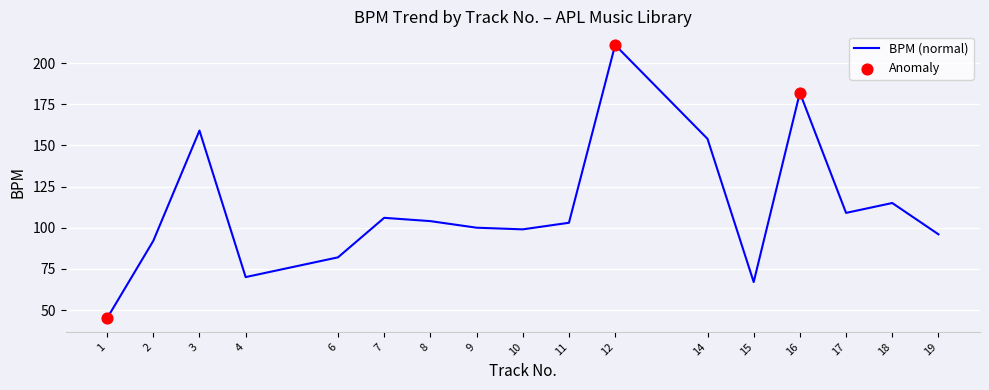

What is the change in value from 4 to 10?

+29